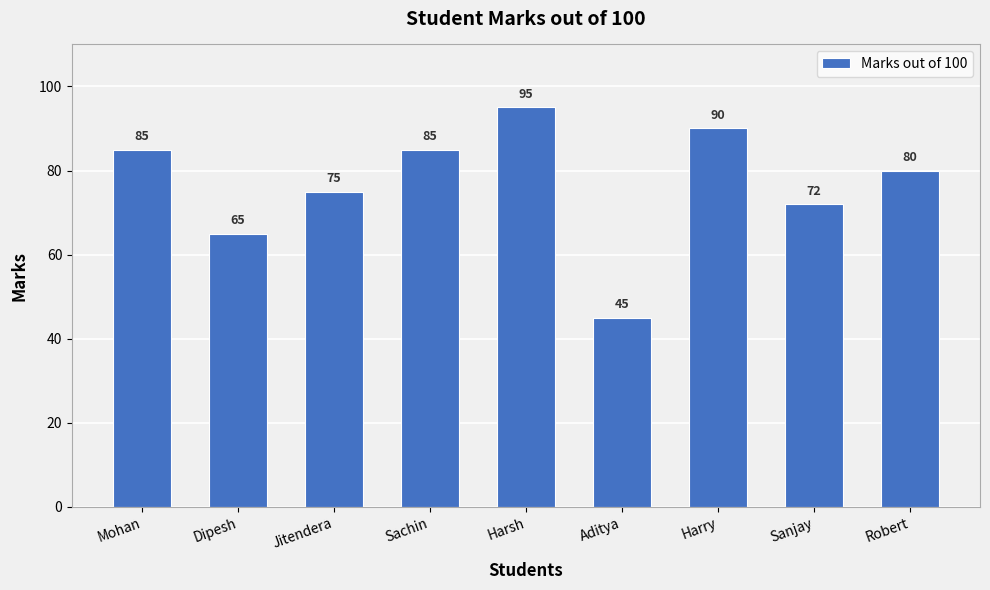

What is the smallest value displayed?

45